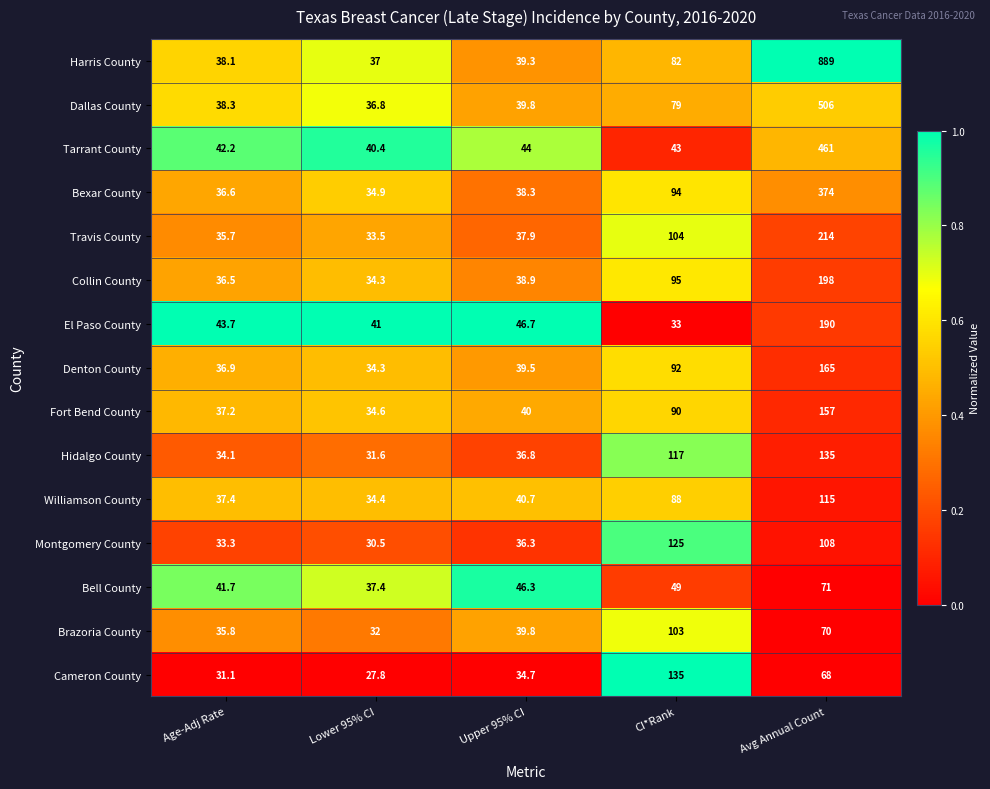

What is the maximum value for Harris County?

889.0